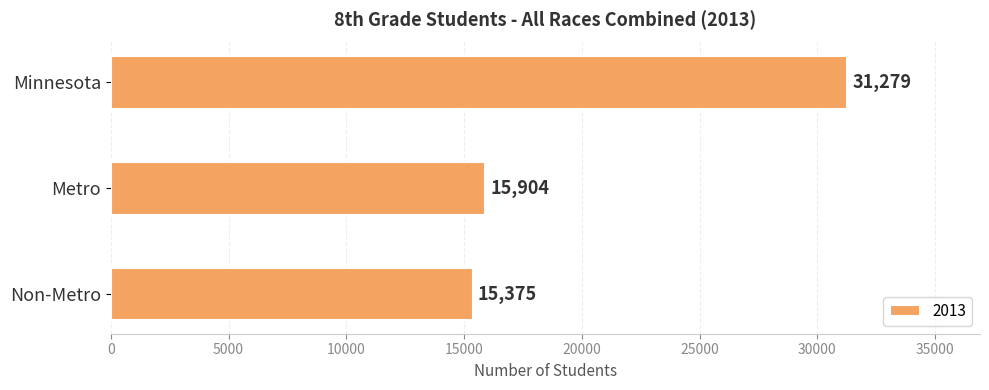

Where is the data nearest to the value 23327?

Metro